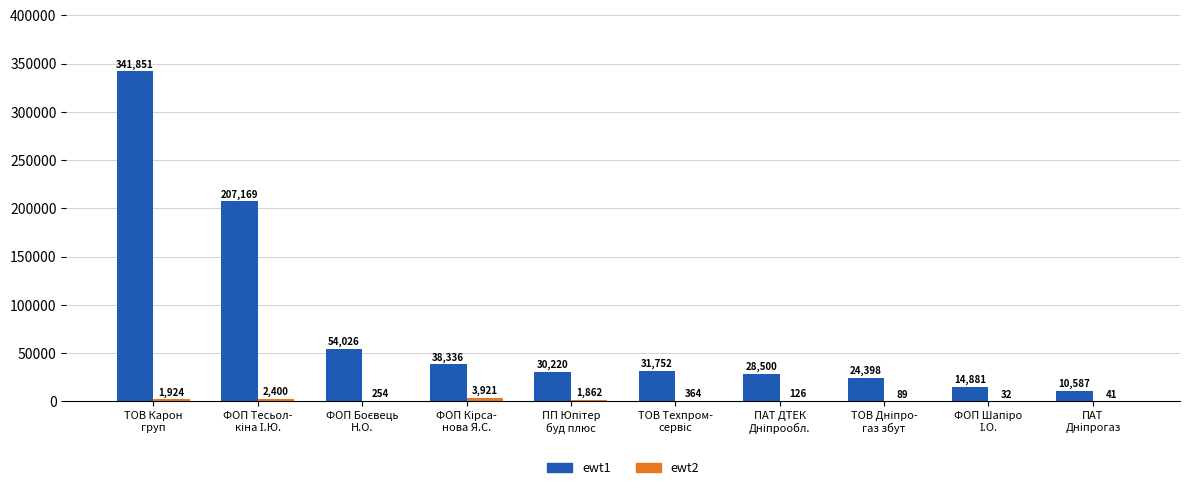

Which series has the largest total across all categories?

ewt1